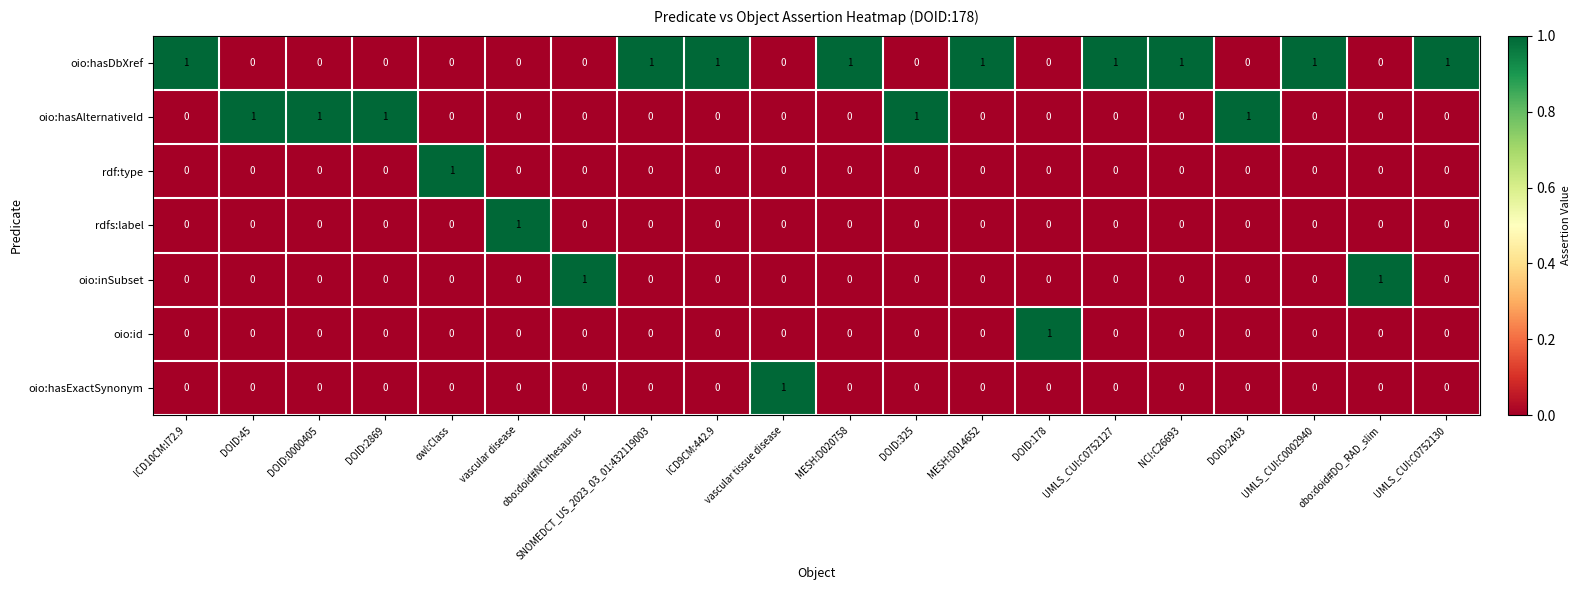

At which label does oio:id reach its peak?

DOID:178